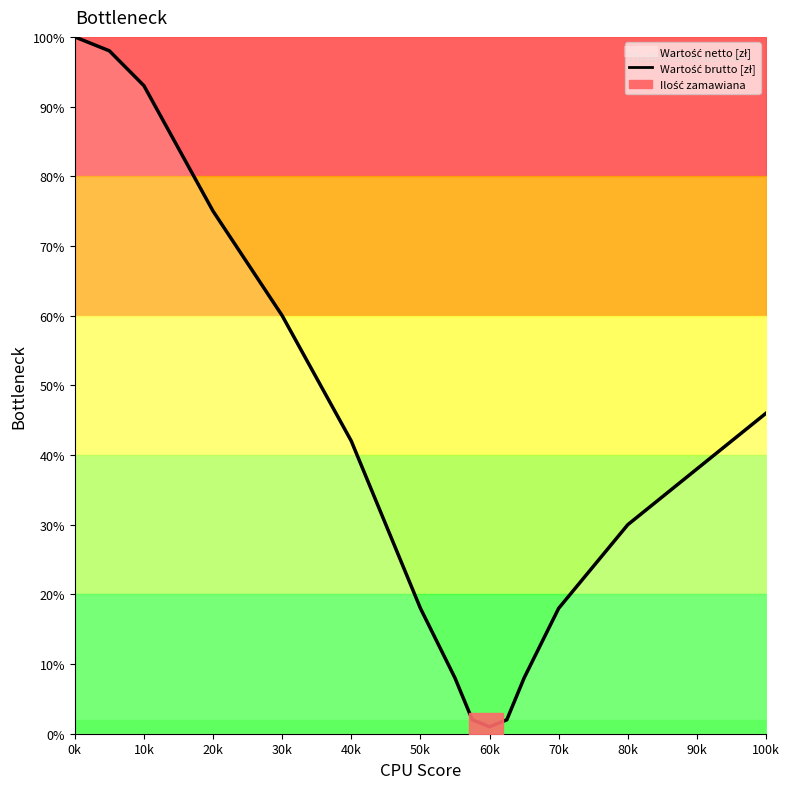

What is the difference between the maximum and second lowest values?

98